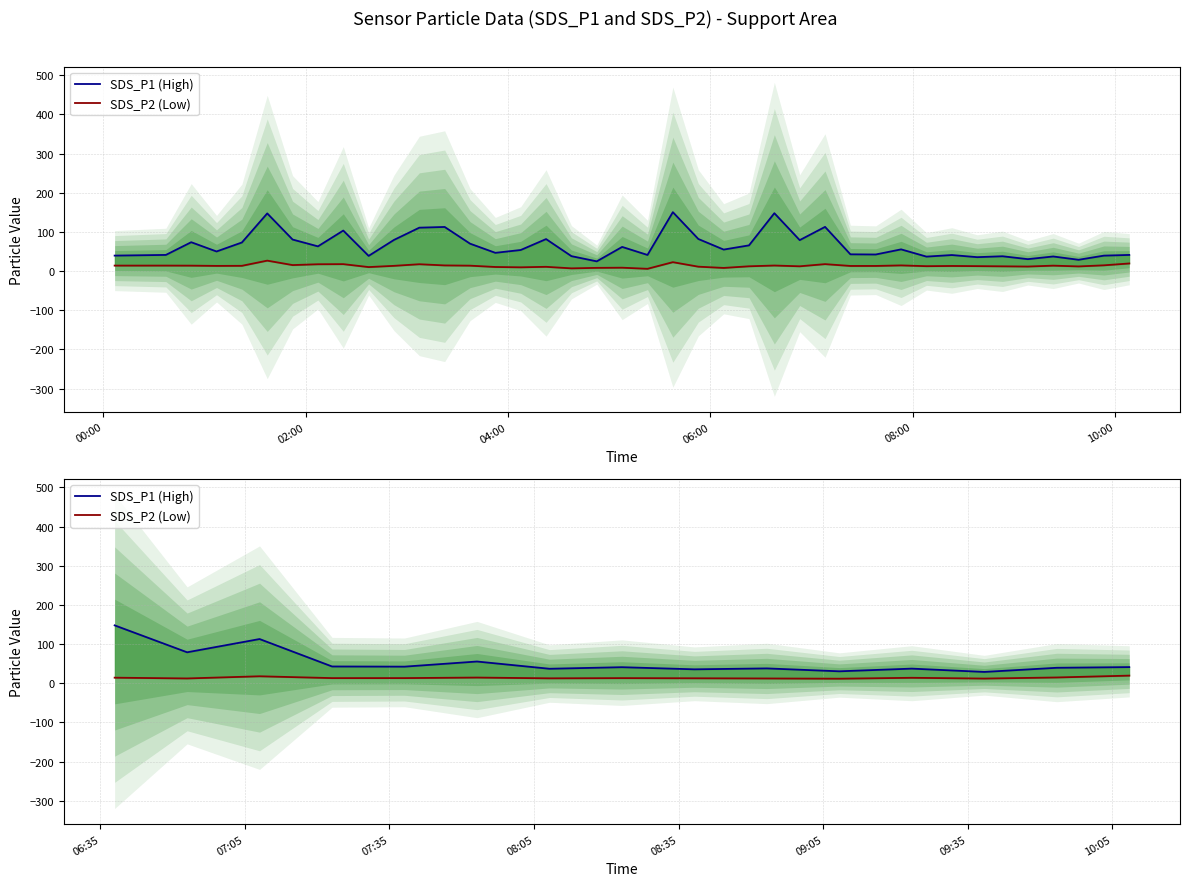

What is the average value of the SDS_P2 (Low) series?

13.9